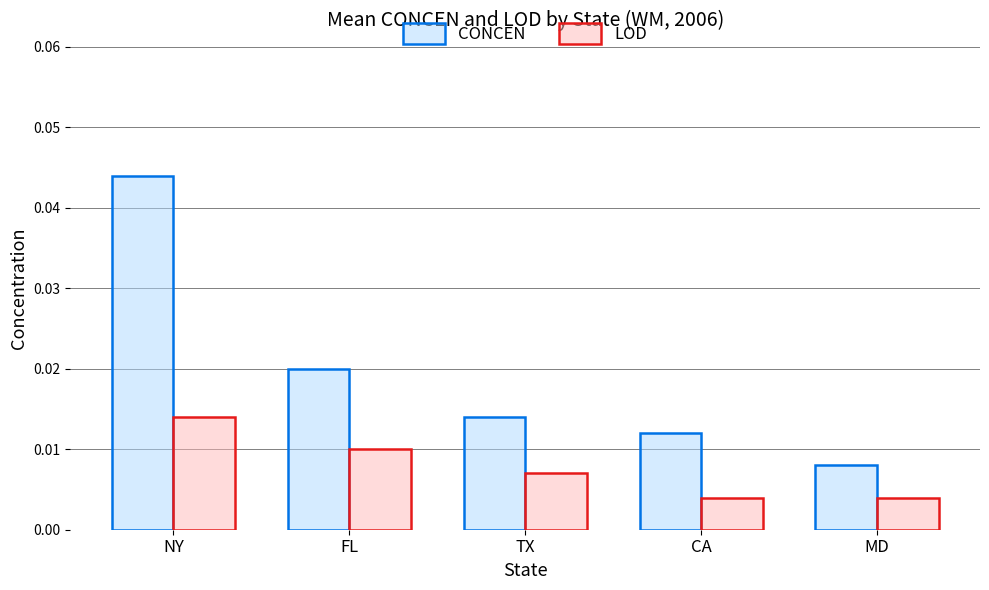

At which label is CONCEN closest to 0?

MD